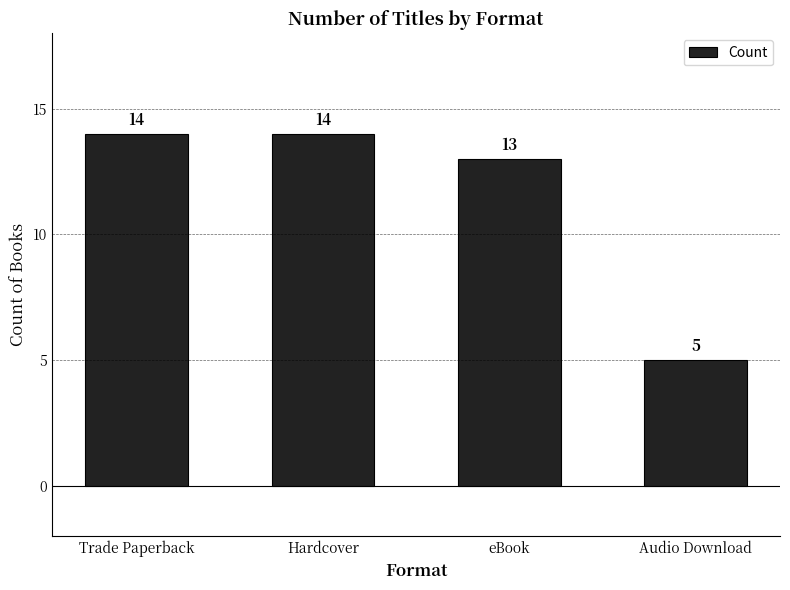

How many values are below 14?

2